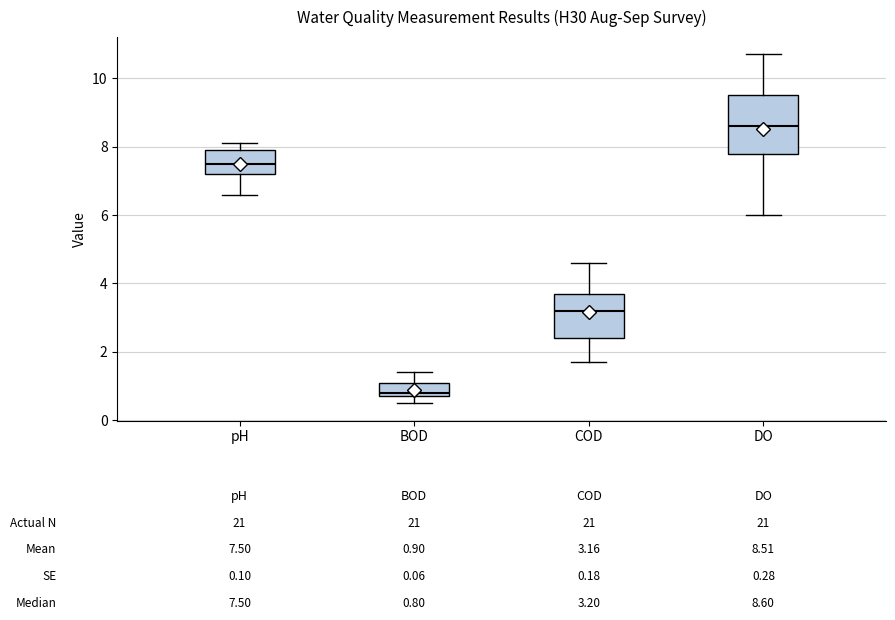

Which box is the tallest, from its lower edge to its upper edge?

DO